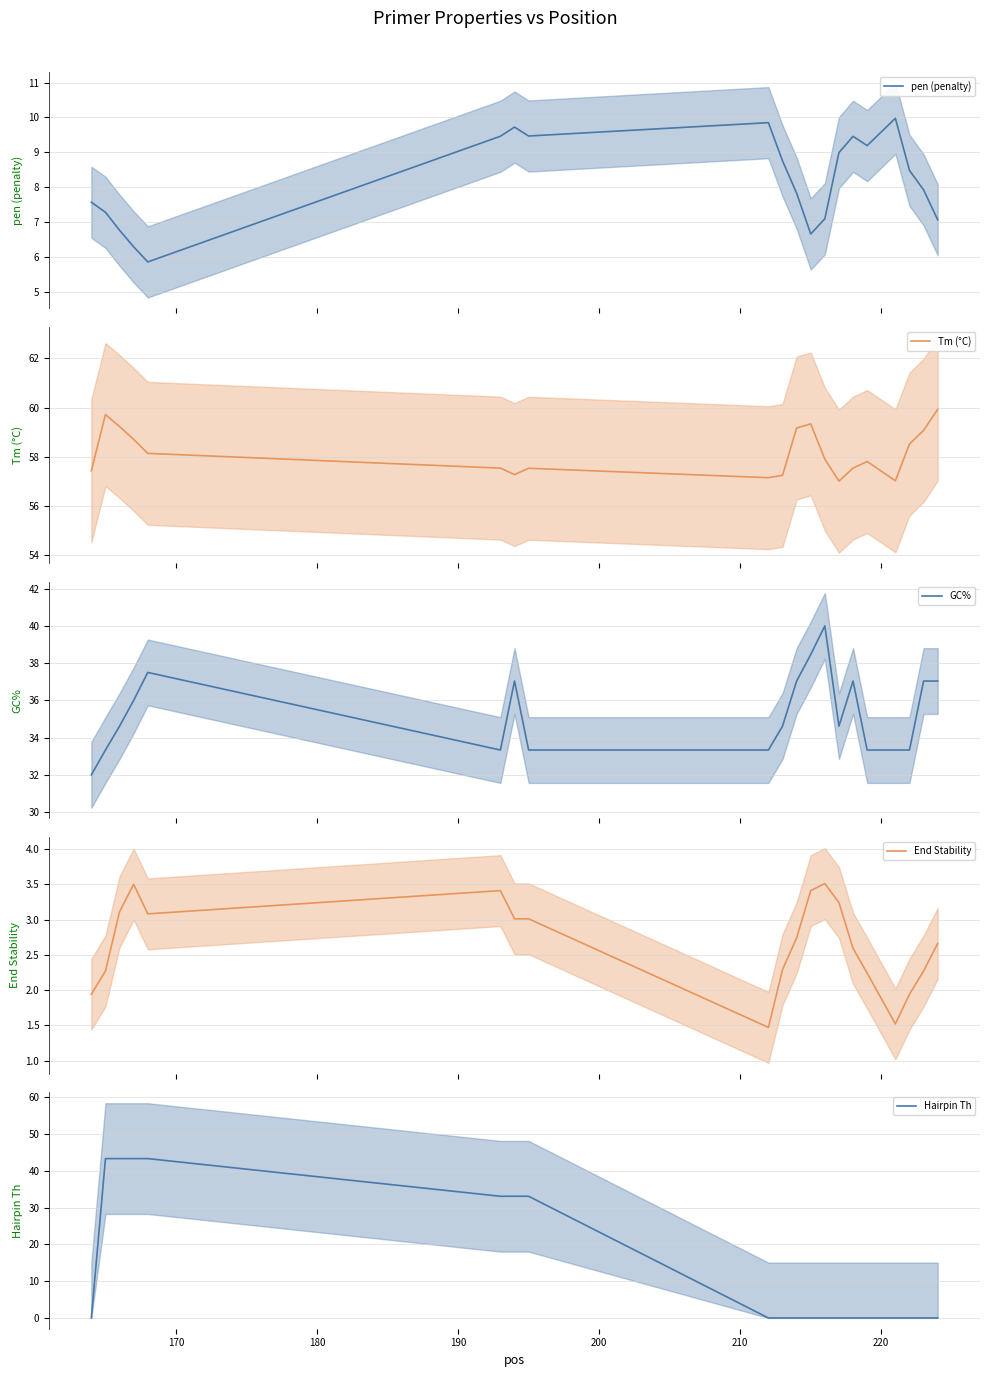

At how many categories does at least one series exceed 50?

20